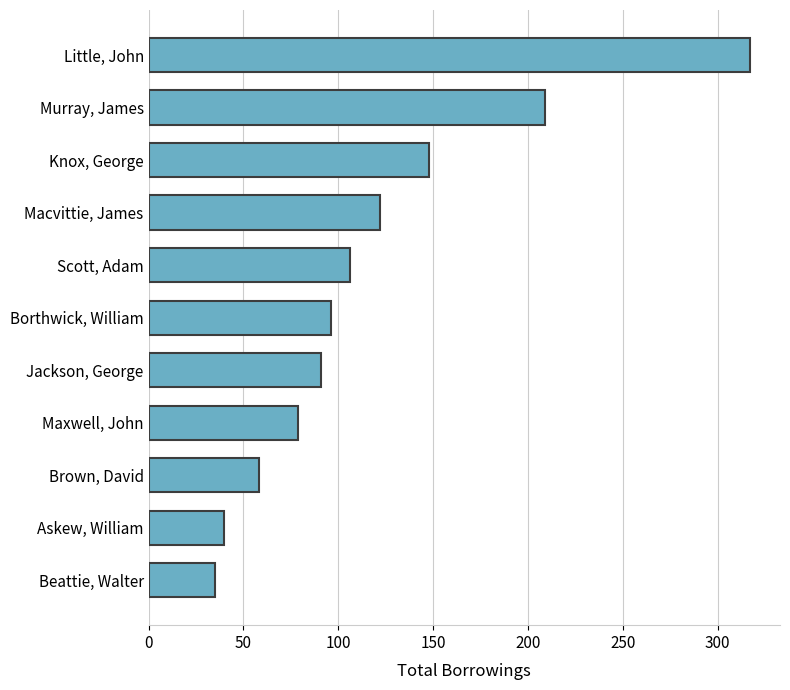

What is the label of the 6th bar from the top?

Borthwick, William